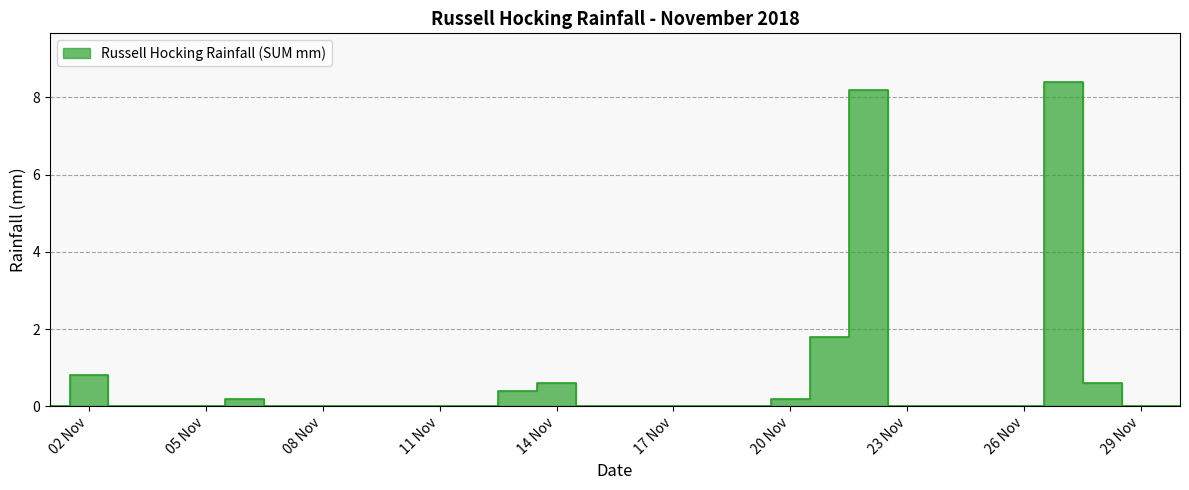

What is the change in value from 05/11/2018 to 21/11/2018?

+1.8